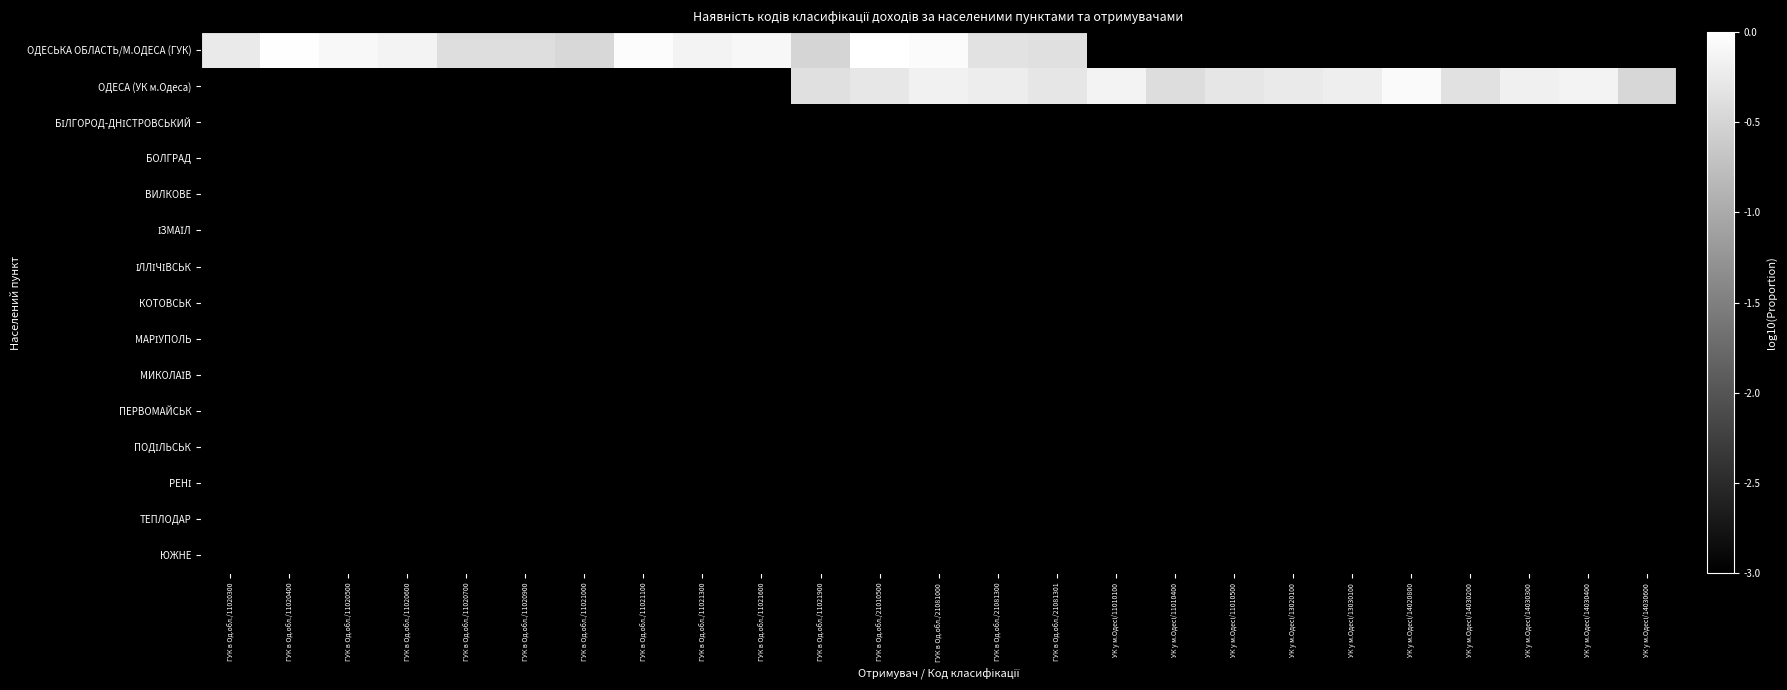

Which has a higher value, УК у м.Одесі/14030200 or ГУК в Од.обл./11021100?

ГУК в Од.обл./11021100